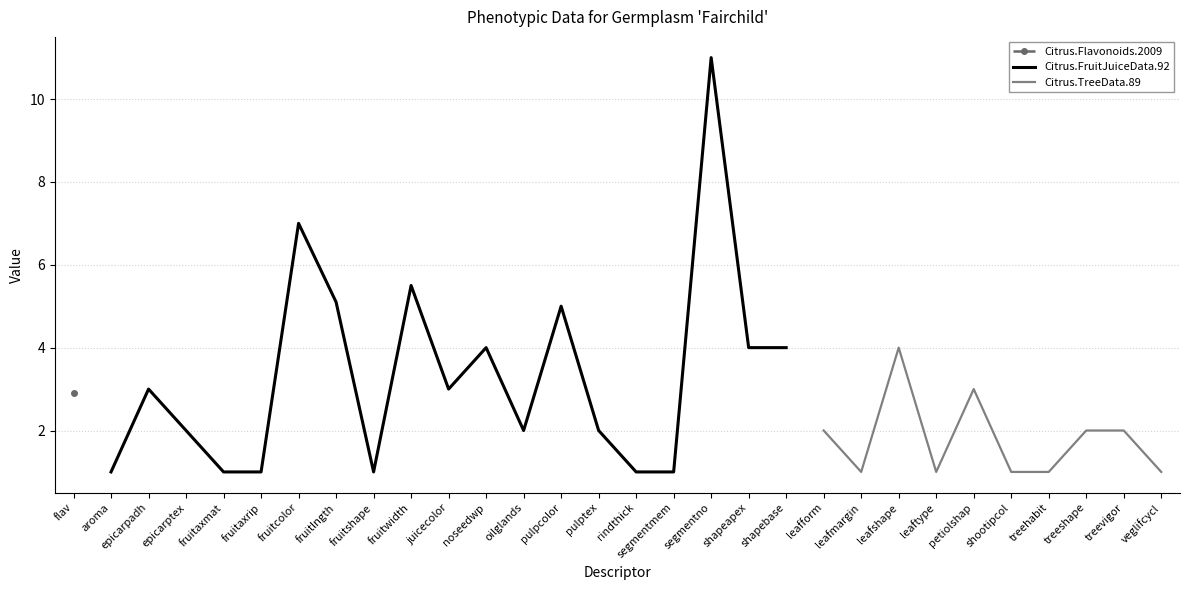

Between aroma and oilglands, which is larger?

oilglands